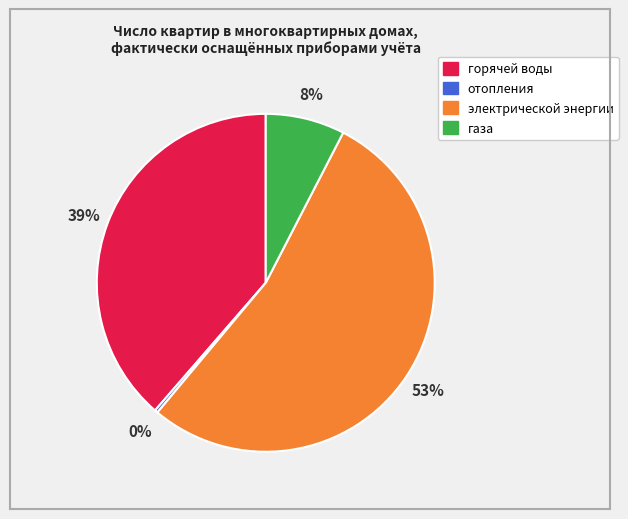

To the nearest percent, what is the combined percentage of горячей воды and электрической энергии?

92%